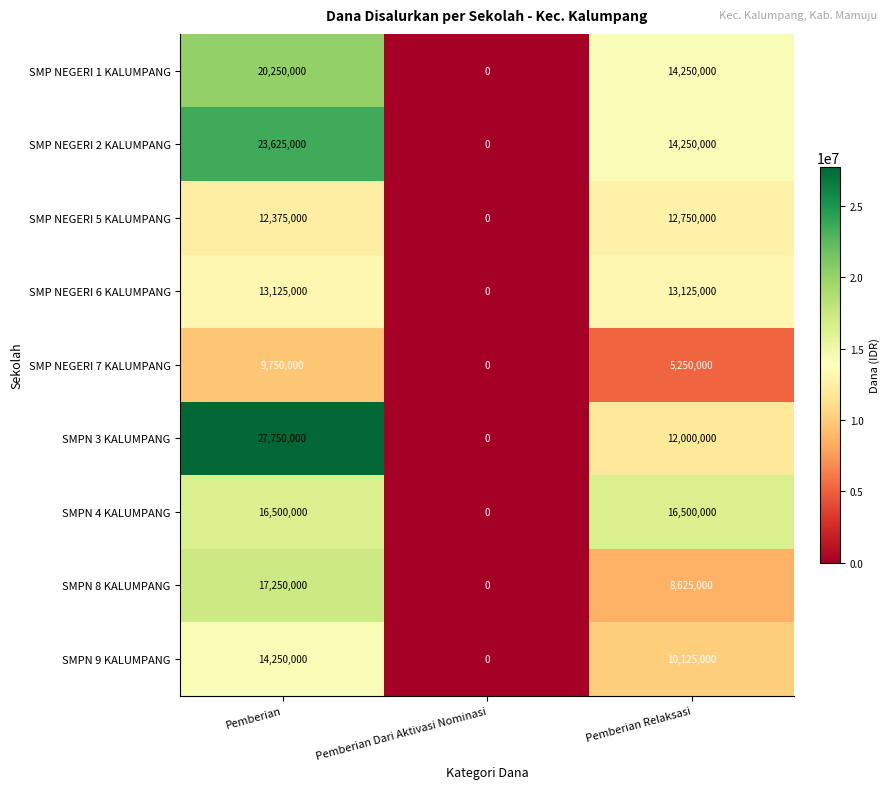

Reading left to right, transcribe all the data shown in this chart.

SMP NEGERI 1 KALUMPANG: 20250000	0	14250000
SMP NEGERI 2 KALUMPANG: 23625000	0	14250000
SMP NEGERI 5 KALUMPANG: 12375000	0	12750000
SMP NEGERI 6 KALUMPANG: 13125000	0	13125000
SMP NEGERI 7 KALUMPANG: 9750000	0	5250000
SMPN 3 KALUMPANG: 27750000	0	12000000
SMPN 4 KALUMPANG: 16500000	0	16500000
SMPN 8 KALUMPANG: 17250000	0	8625000
SMPN 9 KALUMPANG: 14250000	0	10125000